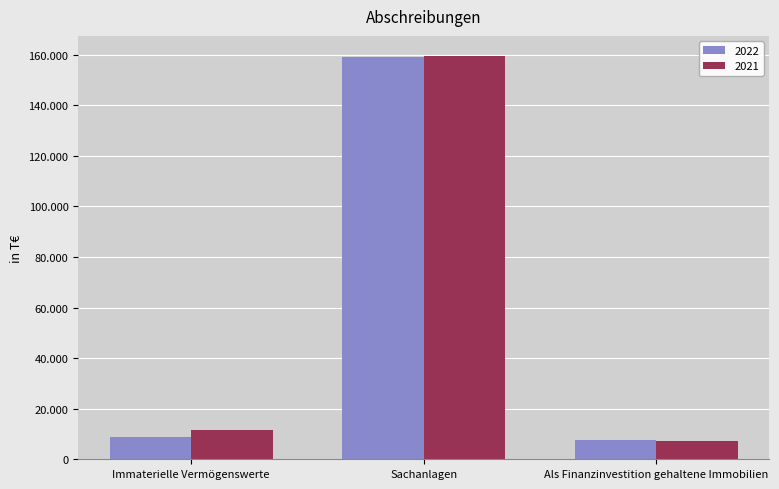

What are all the series names shown in the legend?

2022, 2021